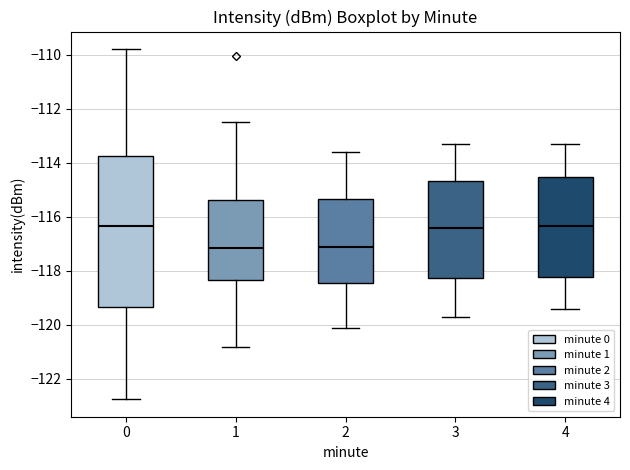

Reading left to right, transcribe this box plot: for each box, give where its median line is, the range the box spans, and where its two whiskers end, as read against the y-axis. The values are not printed on the chart, so give them approximately, as read against the axis.

0: median -116.4, box -119.4 to -113.8, whiskers -122.8 to -109.8
1: median -117.2, box -118.4 to -115.4, whiskers -120.8 to -112.4
2: median -117.0, box -118.4 to -115.4, whiskers -120.0 to -113.6
3: median -116.4, box -118.2 to -114.6, whiskers -119.6 to -113.2
4: median -116.4, box -118.2 to -114.6, whiskers -119.4 to -113.2